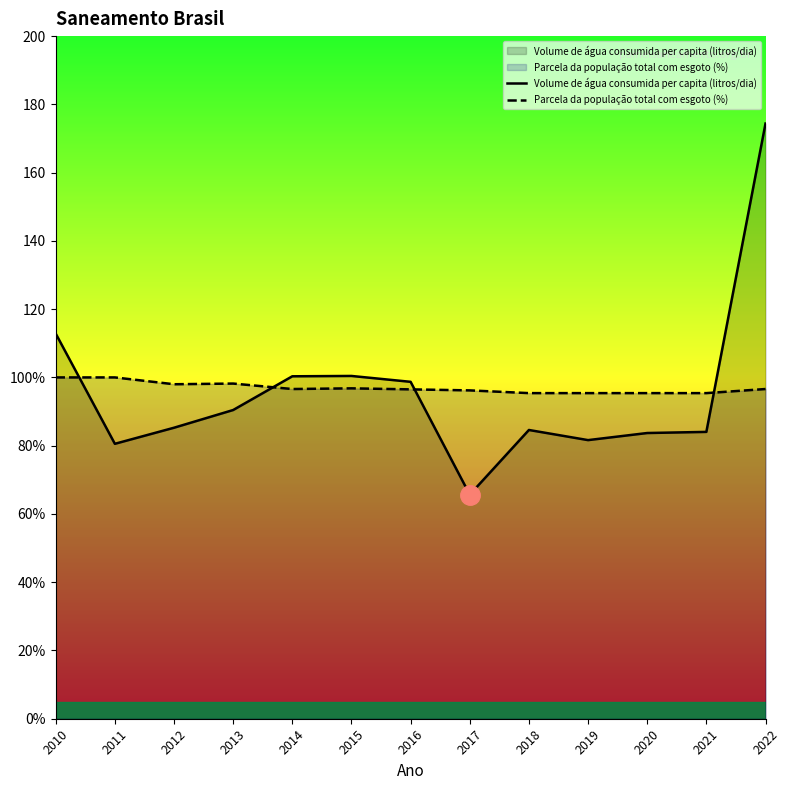

What is the maximum value for Volume de água consumida per capita (litros/dia)?

174.4